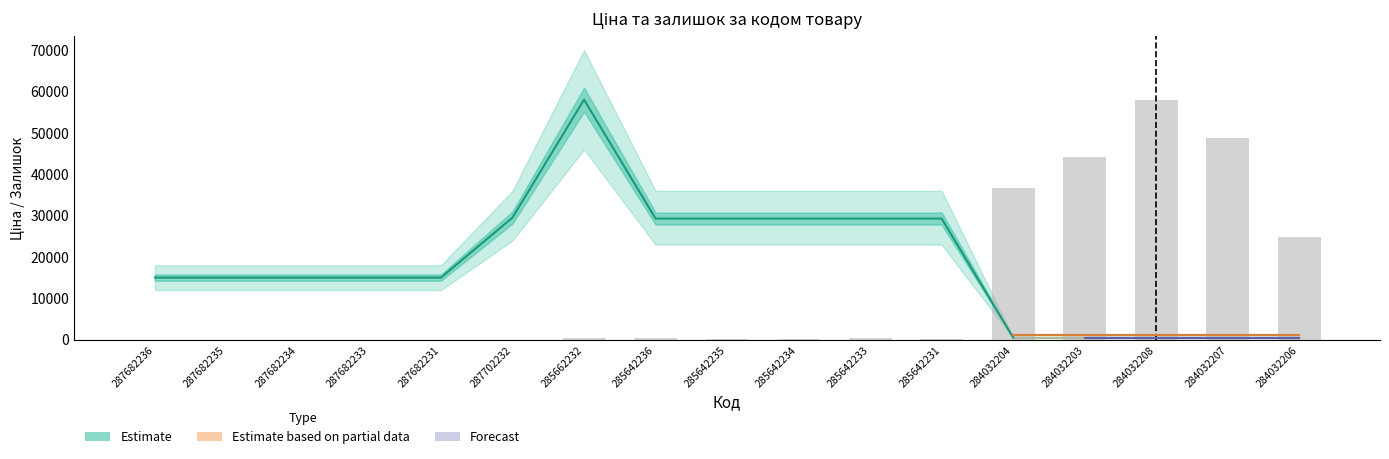

Read the value at 284032204.

36676.5